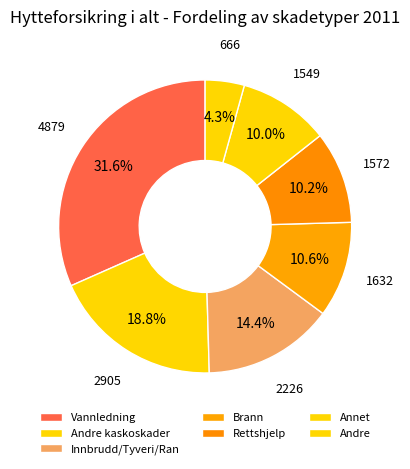

How many slices are in this pie chart?

7